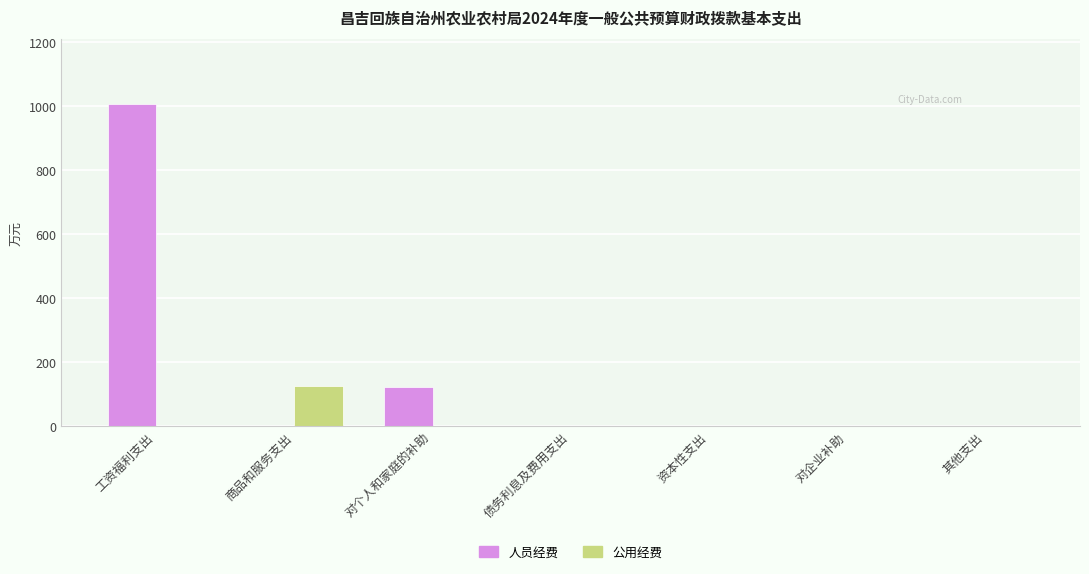

Which series has the widest spread of values?

人员经费